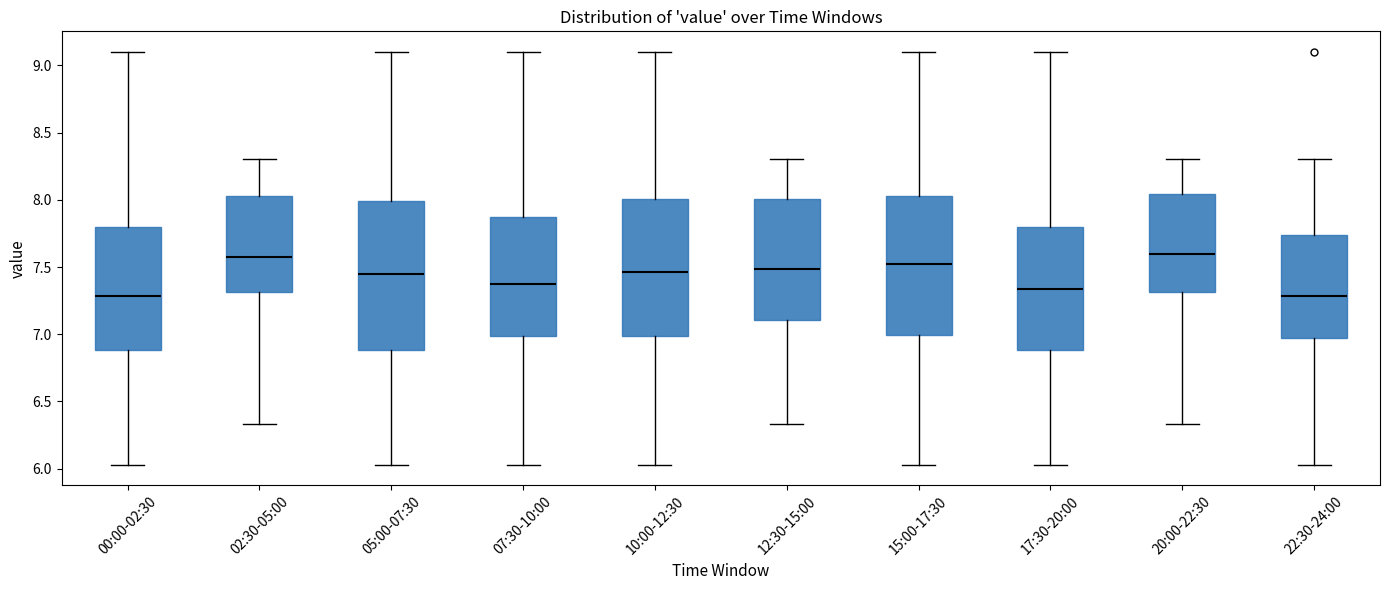

Reading left to right, transcribe this box plot: for each box, give where its median line is, the range the box spans, and where its two whiskers end, as read against the y-axis. The values are not printed on the chart, so give them approximately, as read against the axis.

00:00-02:30: median 7.30, box 6.90 to 7.80, whiskers 6.05 to 9.10
02:30-05:00: median 7.60, box 7.30 to 8.05, whiskers 6.35 to 8.30
05:00-07:30: median 7.45, box 6.90 to 8.00, whiskers 6.05 to 9.10
07:30-10:00: median 7.35, box 7.00 to 7.90, whiskers 6.05 to 9.10
10:00-12:30: median 7.45, box 7.00 to 8.00, whiskers 6.05 to 9.10
12:30-15:00: median 7.50, box 7.10 to 8.00, whiskers 6.35 to 8.30
15:00-17:30: median 7.55, box 7.00 to 8.05, whiskers 6.05 to 9.10
17:30-20:00: median 7.35, box 6.90 to 7.80, whiskers 6.05 to 9.10
20:00-22:30: median 7.60, box 7.30 to 8.05, whiskers 6.35 to 8.30
22:30-24:00: median 7.30, box 6.95 to 7.75, whiskers 6.05 to 8.30